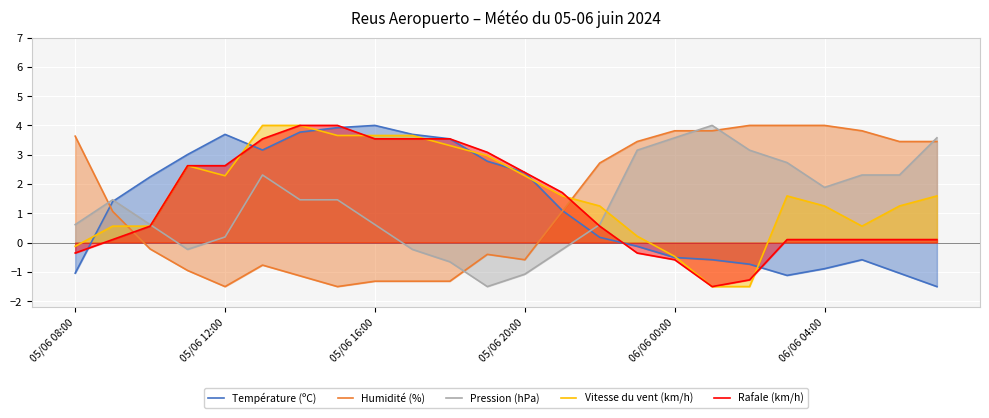

How many values in Humidité (%) are above zero?

13